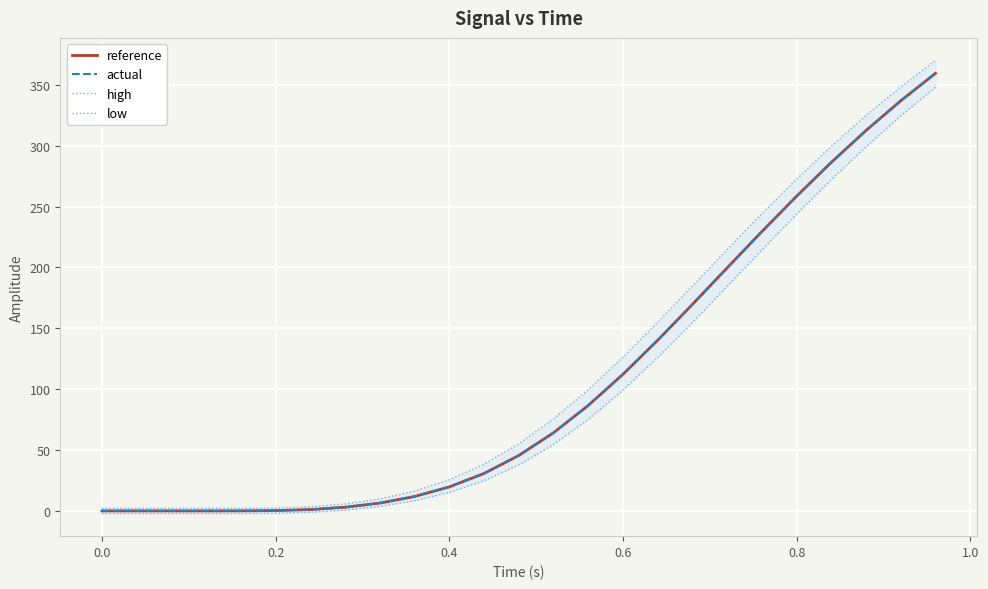

What is the value of the high point at the 12th from the left?

38.4